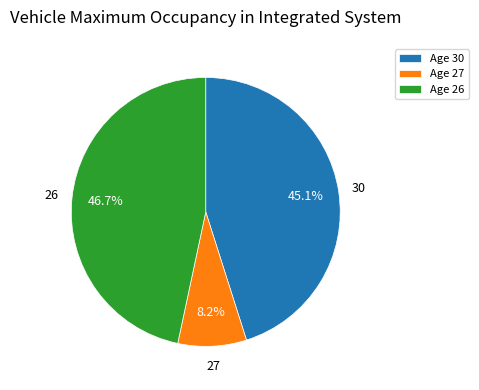

Between Age 30 and Age 26, which is larger?

Age 26